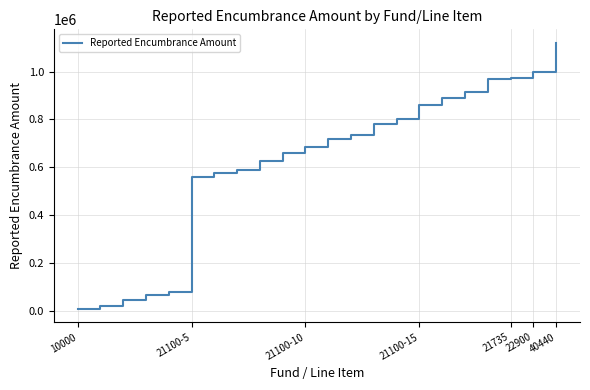

What is the difference between the second highest and second lowest values?

974658.9